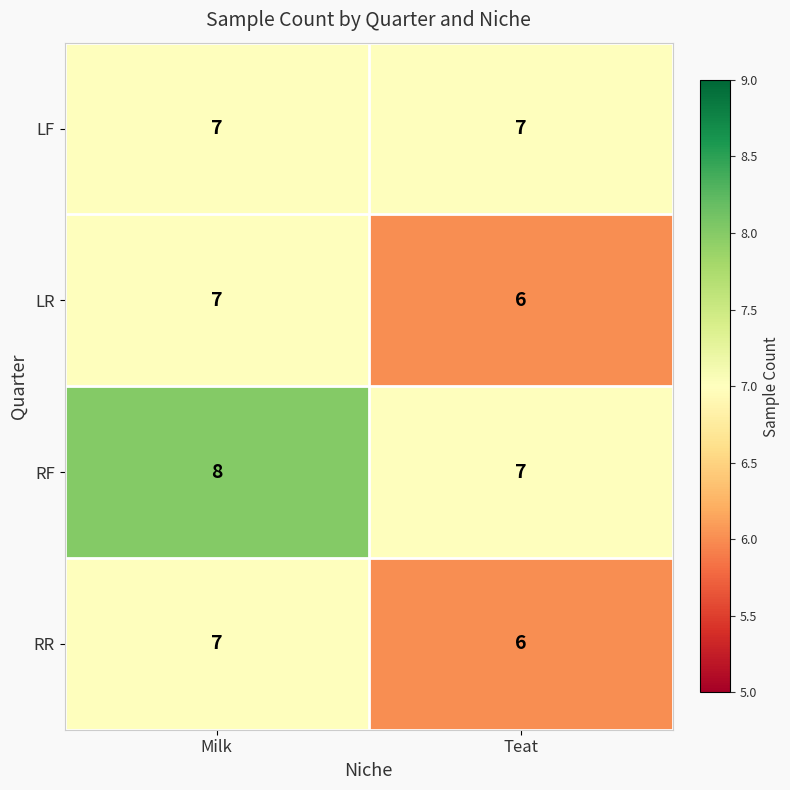

At which category does the chart reach its peak across all series?

Milk